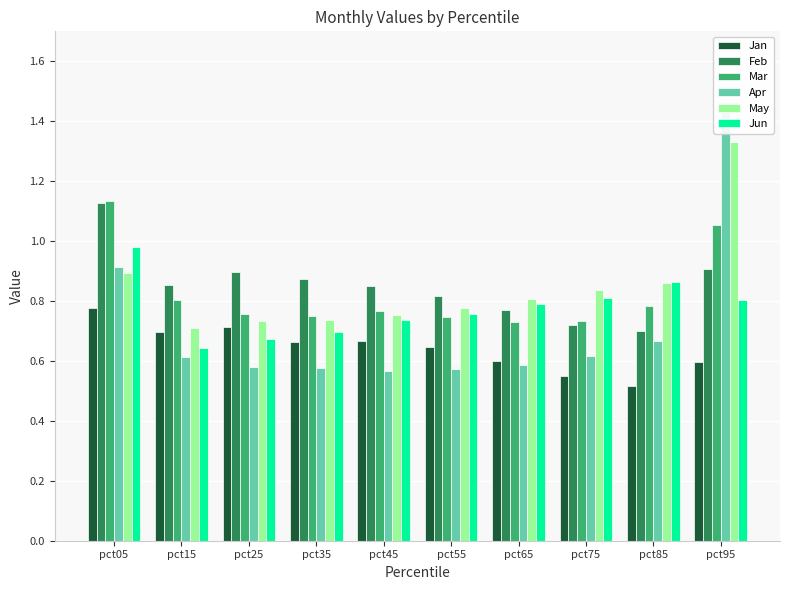

What is the sum of all Jun values?

7.8